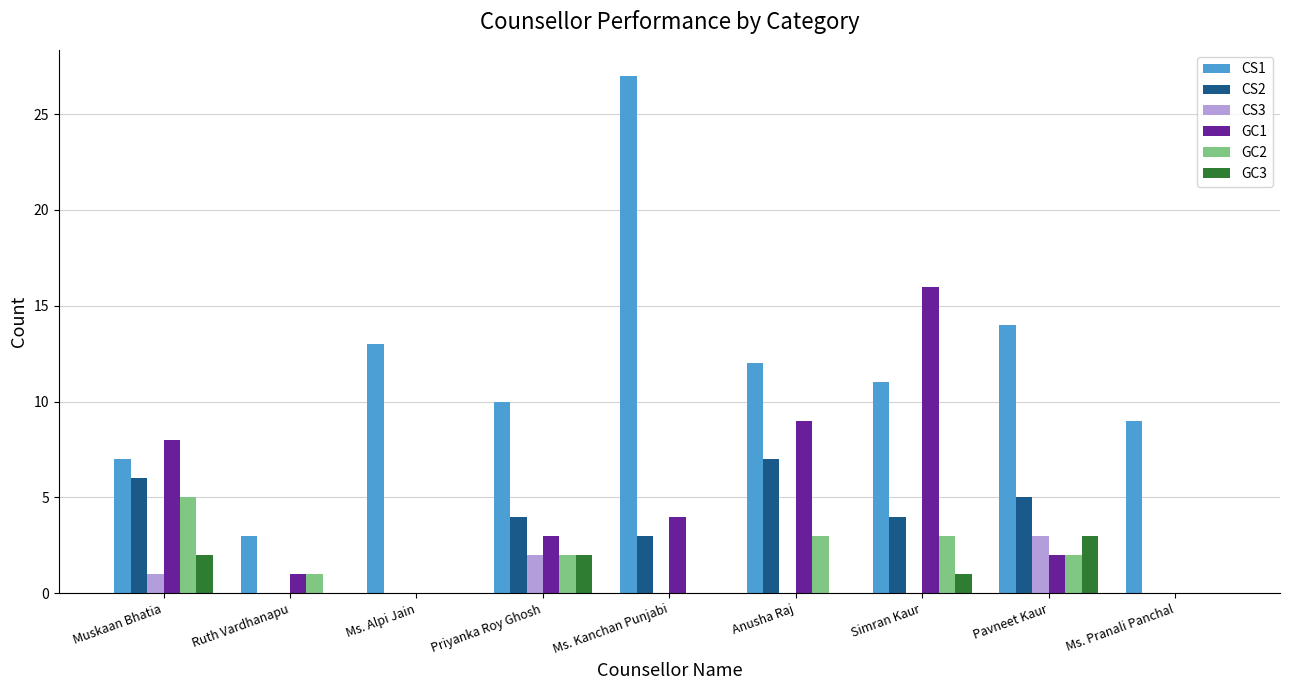

Between Priyanka Roy Ghosh and Anusha Raj, which series saw the biggest shift?

GC1